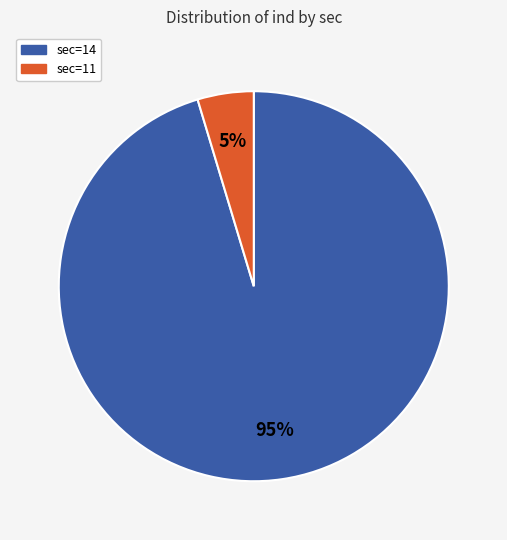

How many slices are in this pie chart?

2